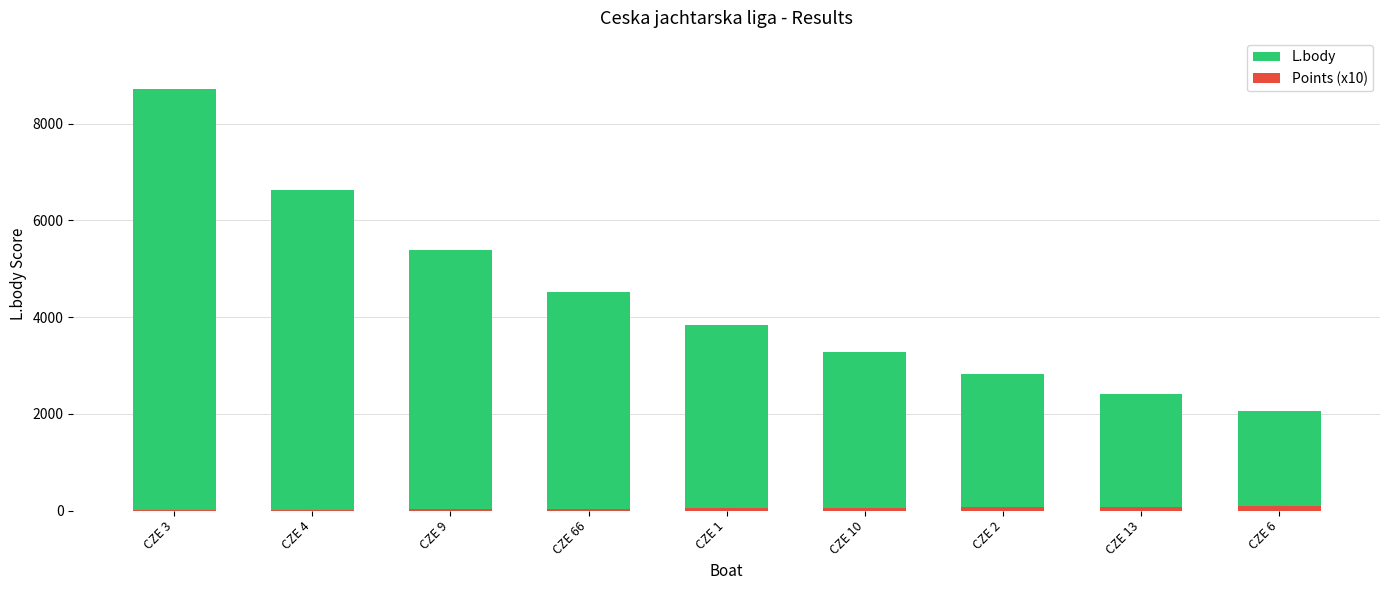

Which series has the largest range (max minus min)?

L.body